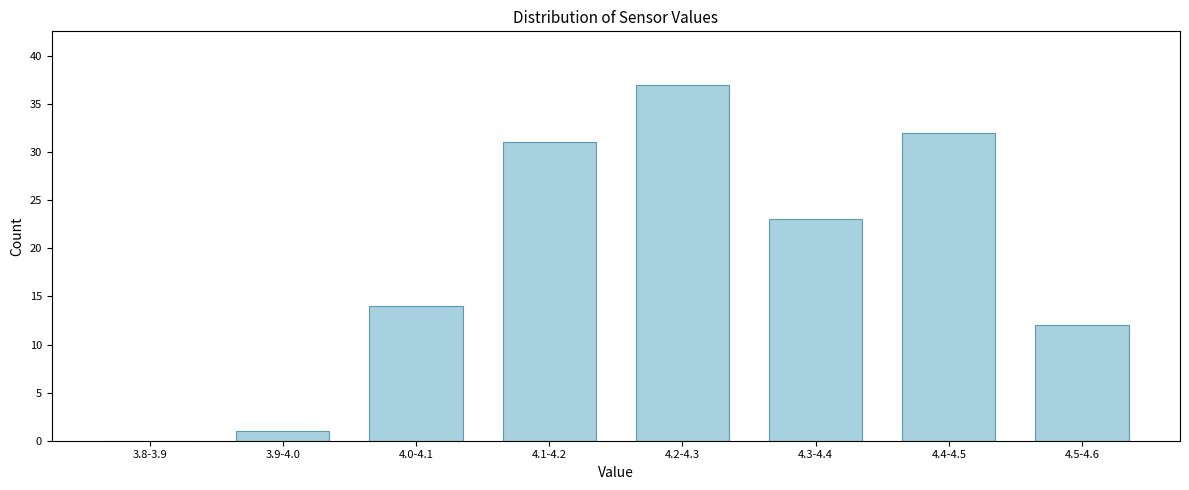

Reading left to right, transcribe all the data shown in this chart.

3.8-3.9=0	3.9-4.0=1	4.0-4.1=14	4.1-4.2=31	4.2-4.3=37	4.3-4.4=23	4.4-4.5=32	4.5-4.6=12